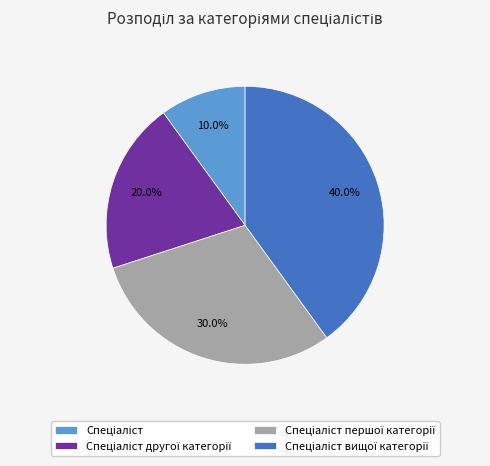

Does any single category account for the majority?

No